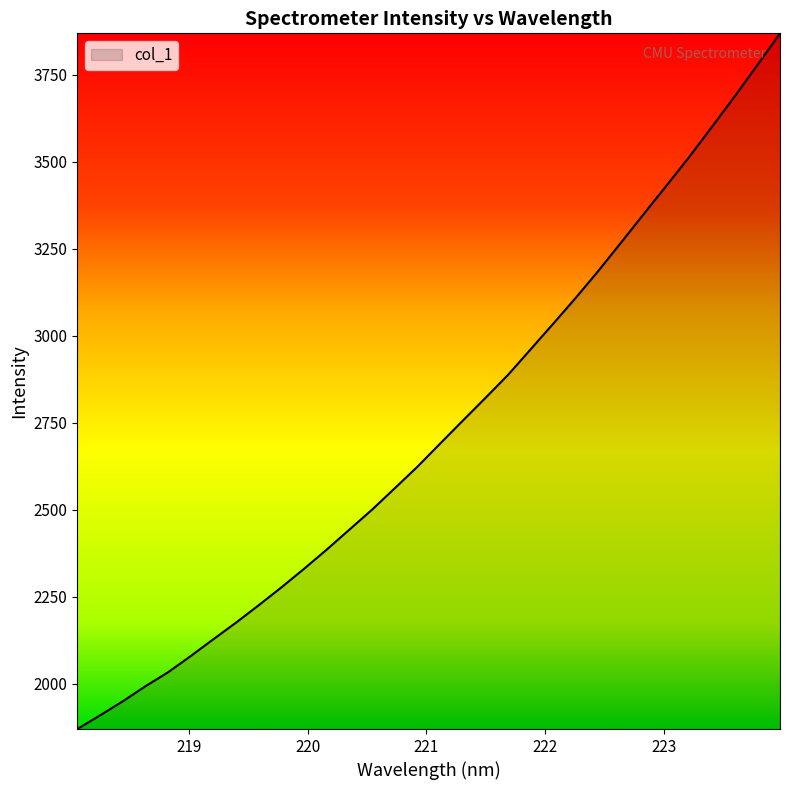

What is the maximum value shown in the chart?

3869.2